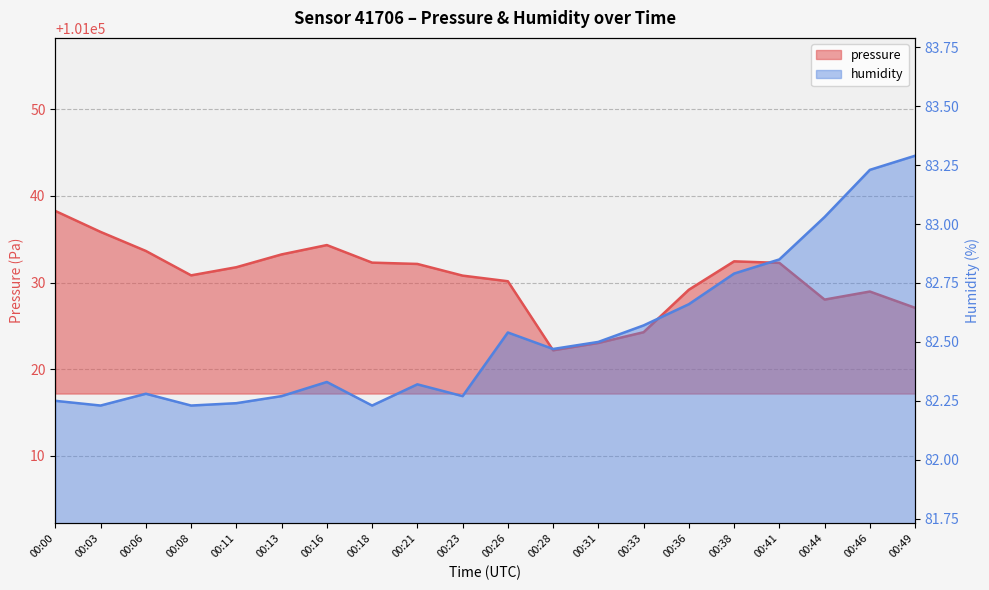

Rank the series by their average value, from lowest to highest.

humidity, pressure